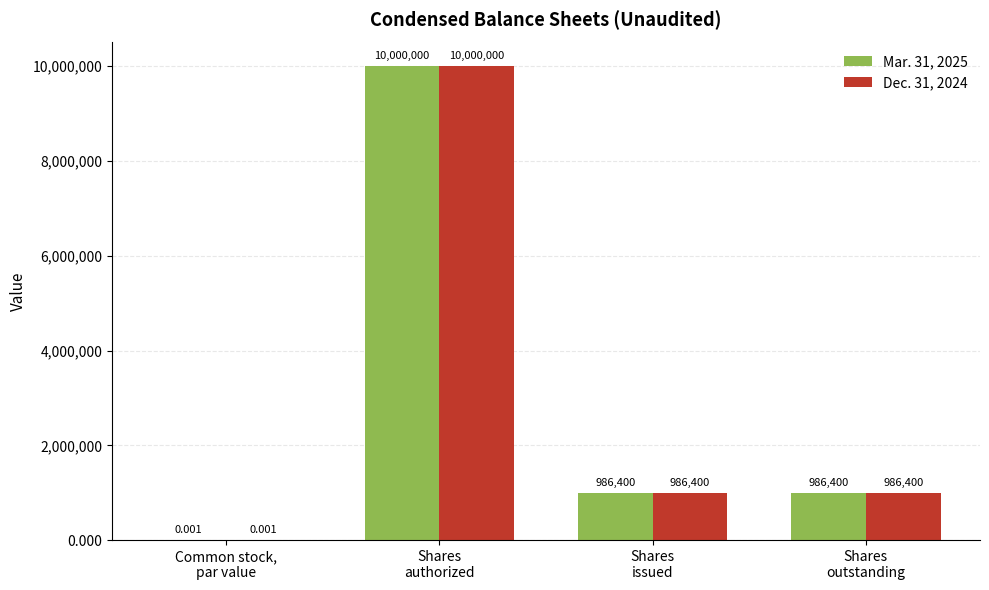

How many groups of bars are there?

4